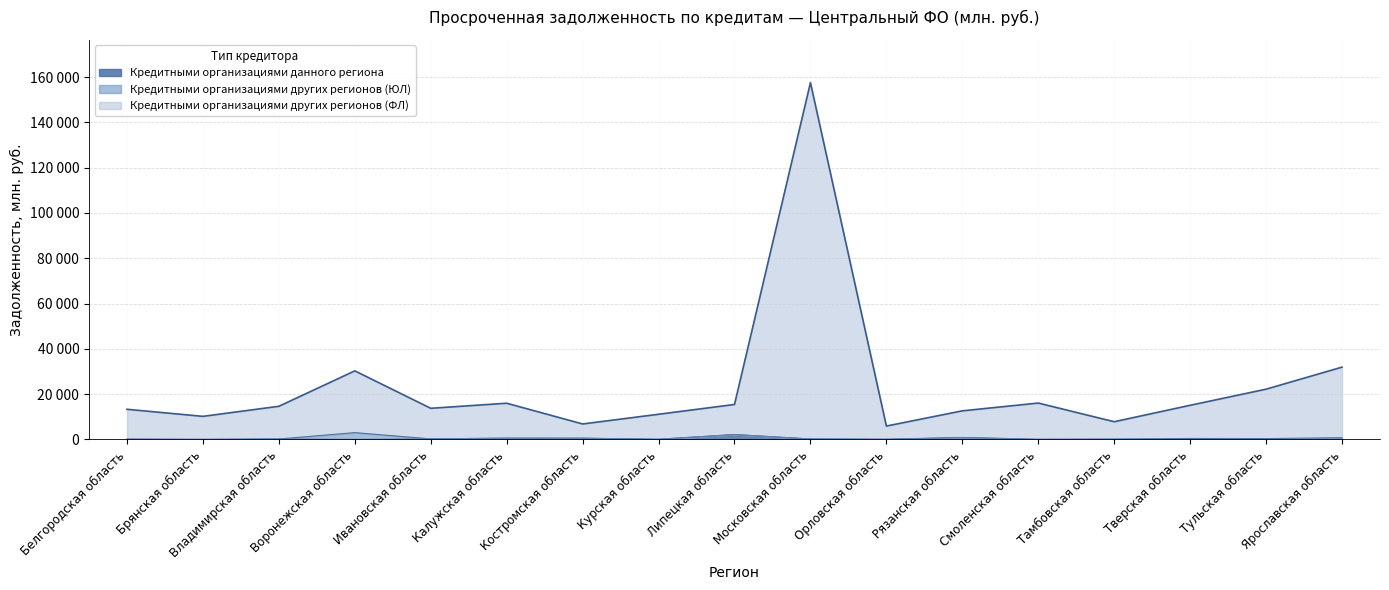

At which label does Кредитными организациями данного региона reach its minimum?

Брянская область